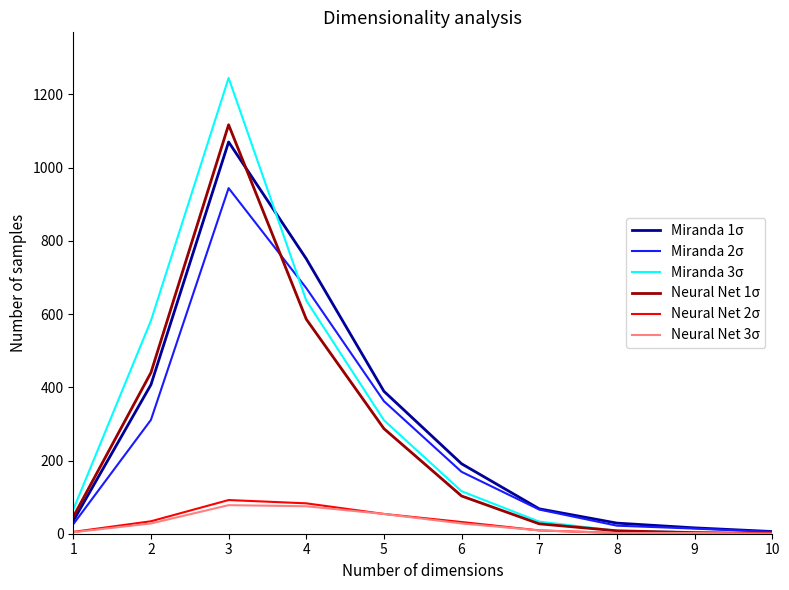

The value of Neural Net 1σ at 6 is 103. True or false?

True